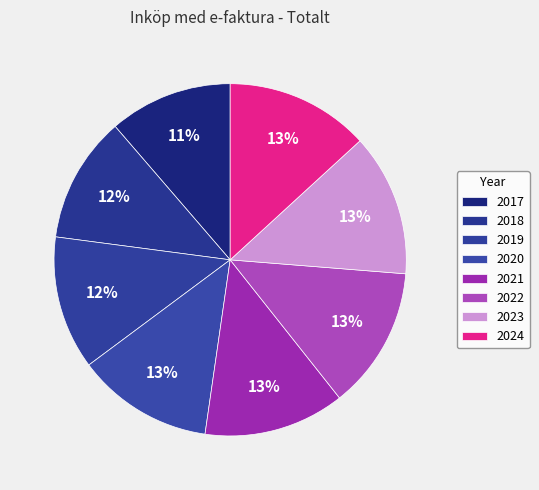

Count the number of slices in the pie.

8